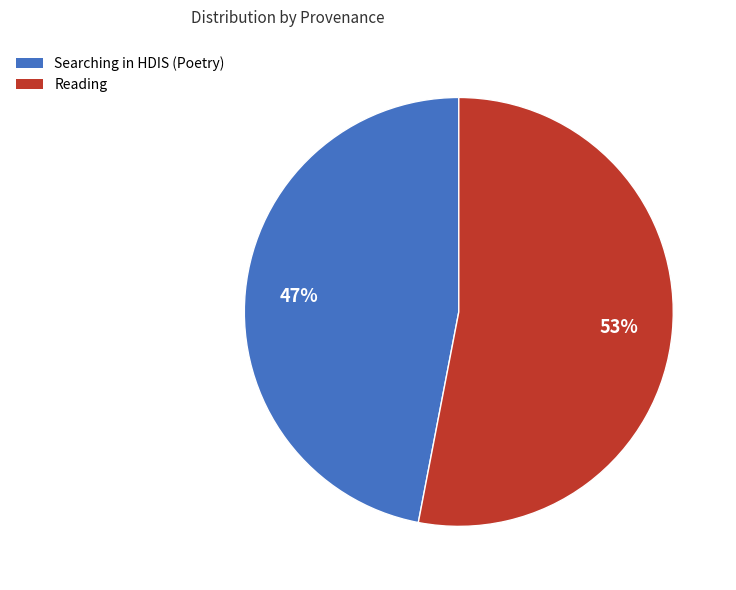

To the nearest percent, what percentage of the pie is Reading?

53%